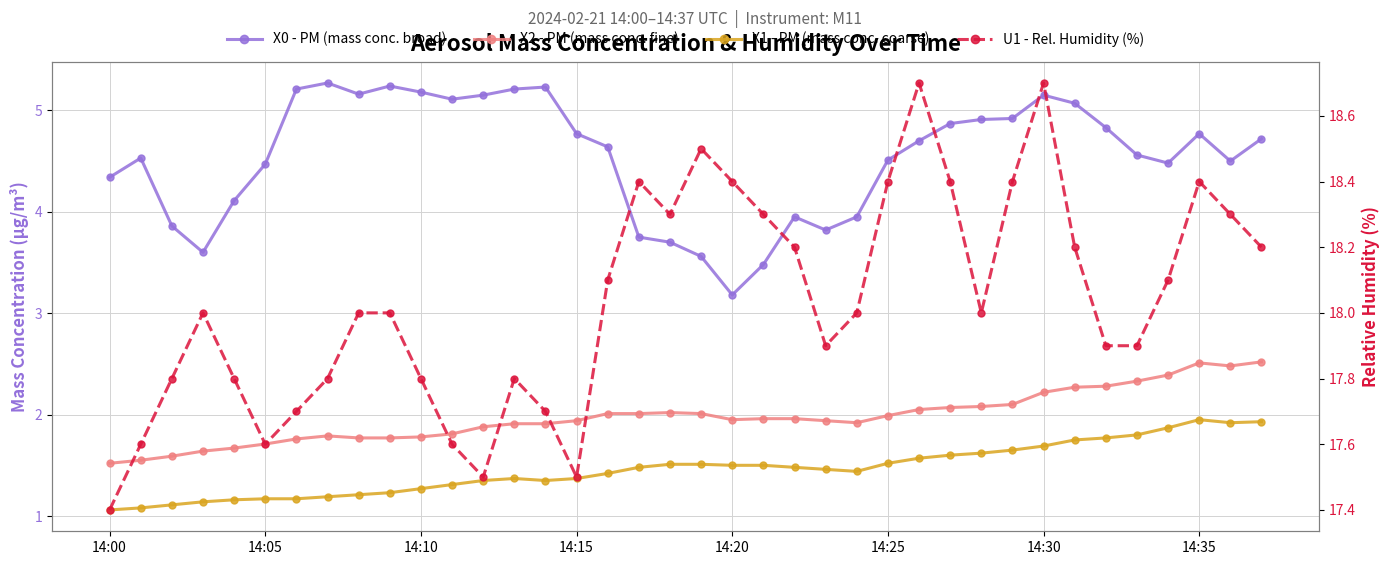

What is the sum of all U1 - Rel. Humidity (%) values?

685.3